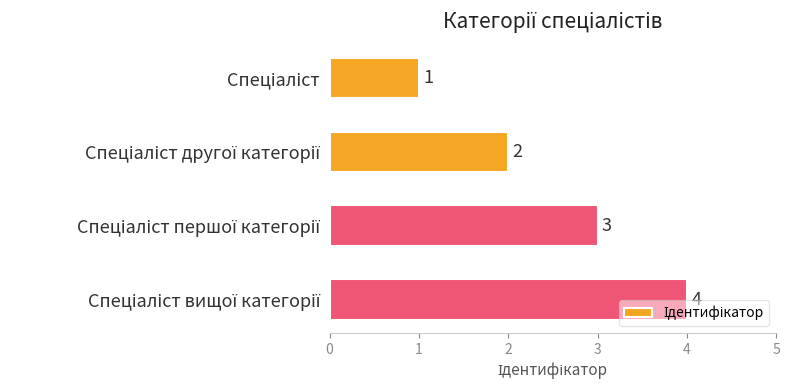

What is the greatest value displayed?

4